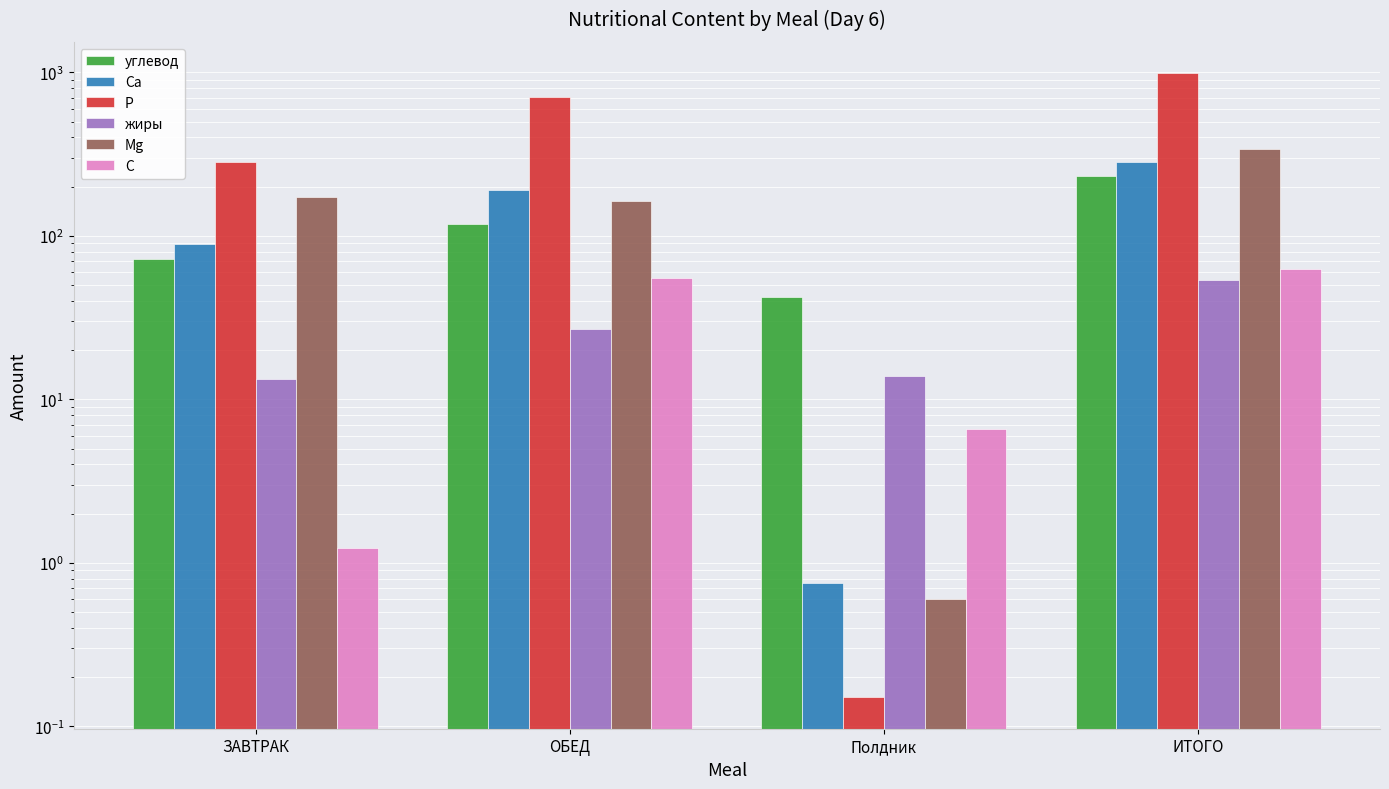

Between ЗАВТРАК and ИТОГО, which series saw the biggest shift?

Р